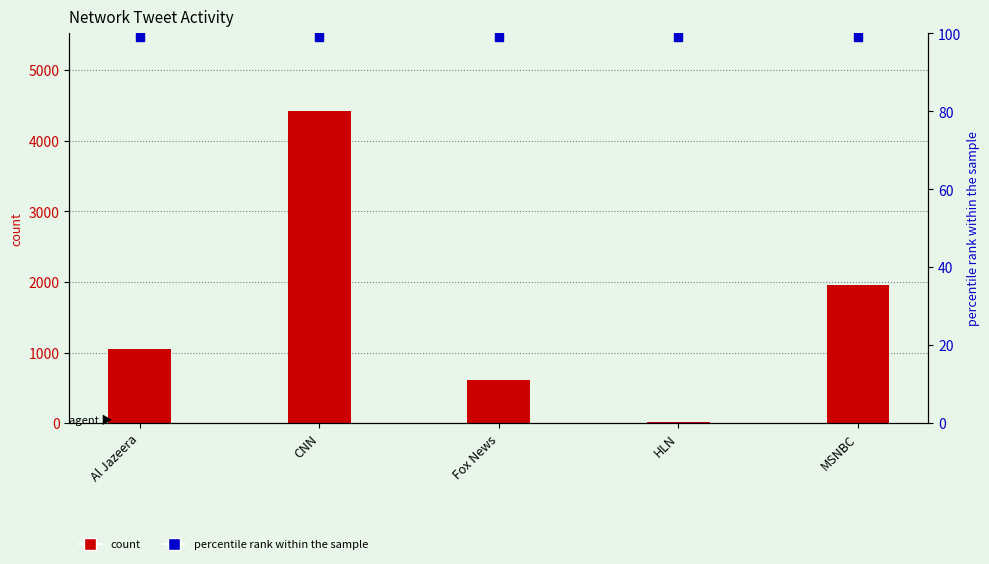

At which category is the sum across all series the highest?

CNN